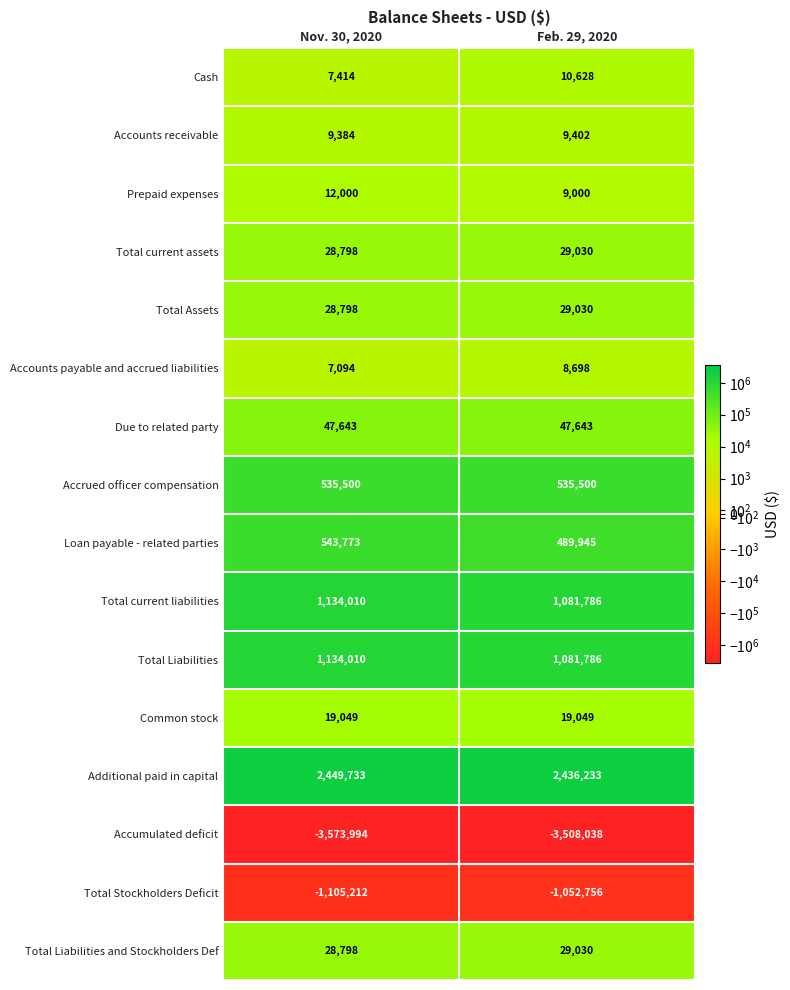

What is the difference between the Loan payable - related parties values at Nov. 30, 2020 and Feb. 29, 2020?

53828